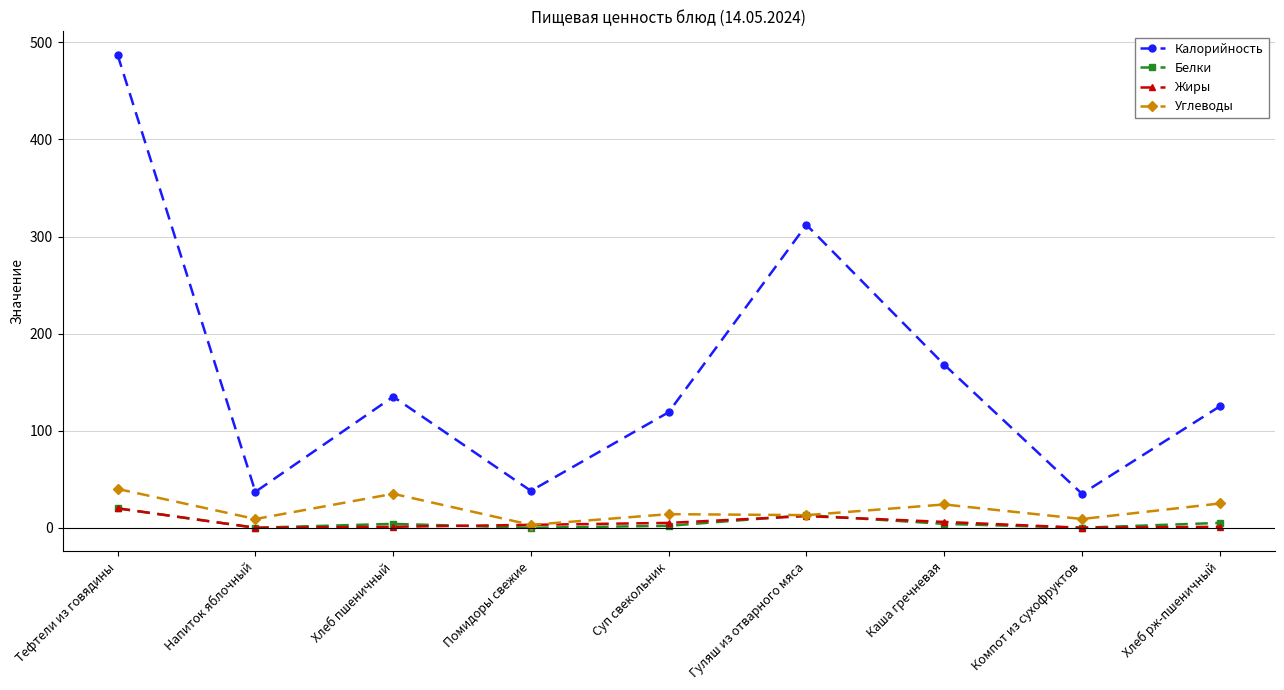

How many distinct data groups are displayed?

4